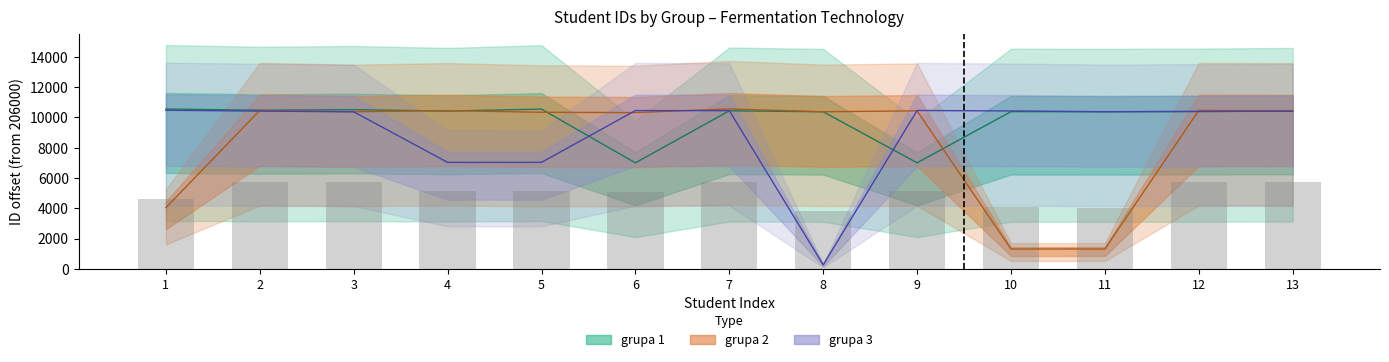

What is the approximate value of grupa 2 at 1, to the nearest 10?

4040